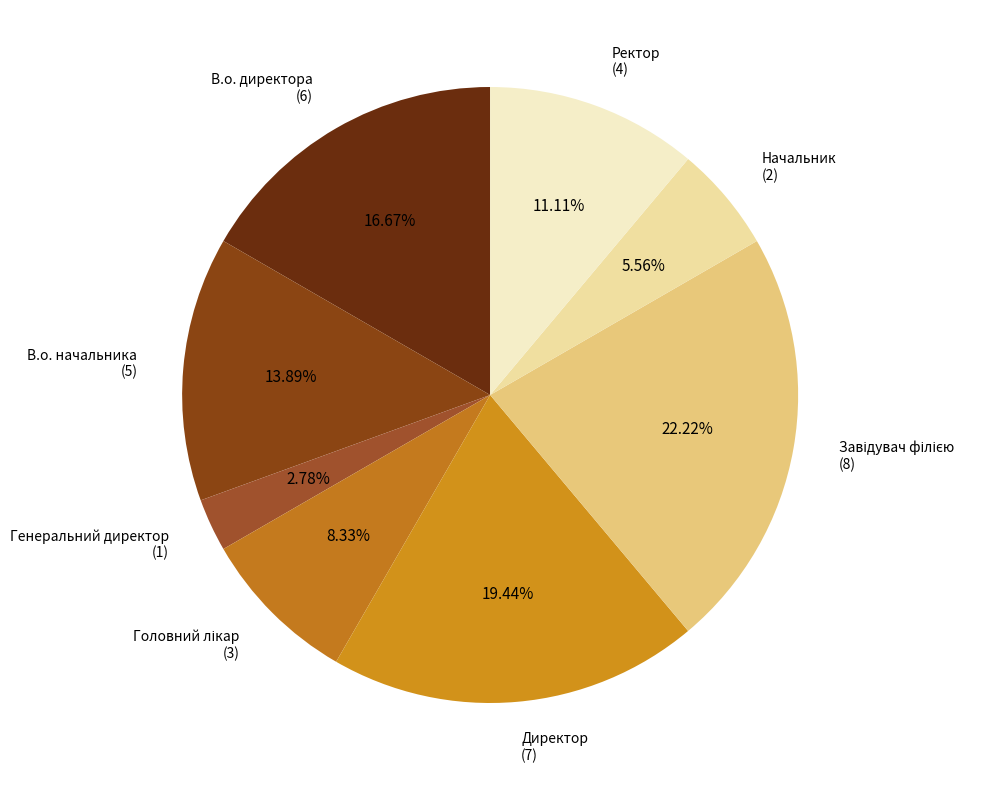

How many segments does this pie chart have?

8